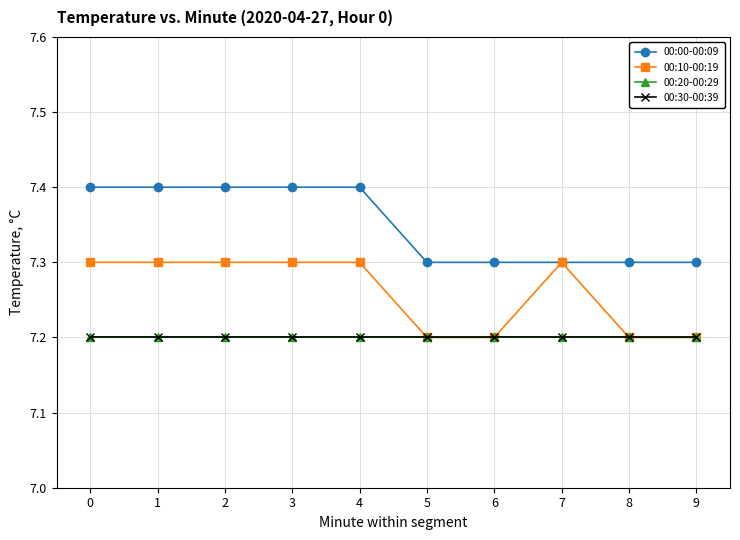

True or false: 00:00-00:09 and 00:10-00:19 cross at least once.

False